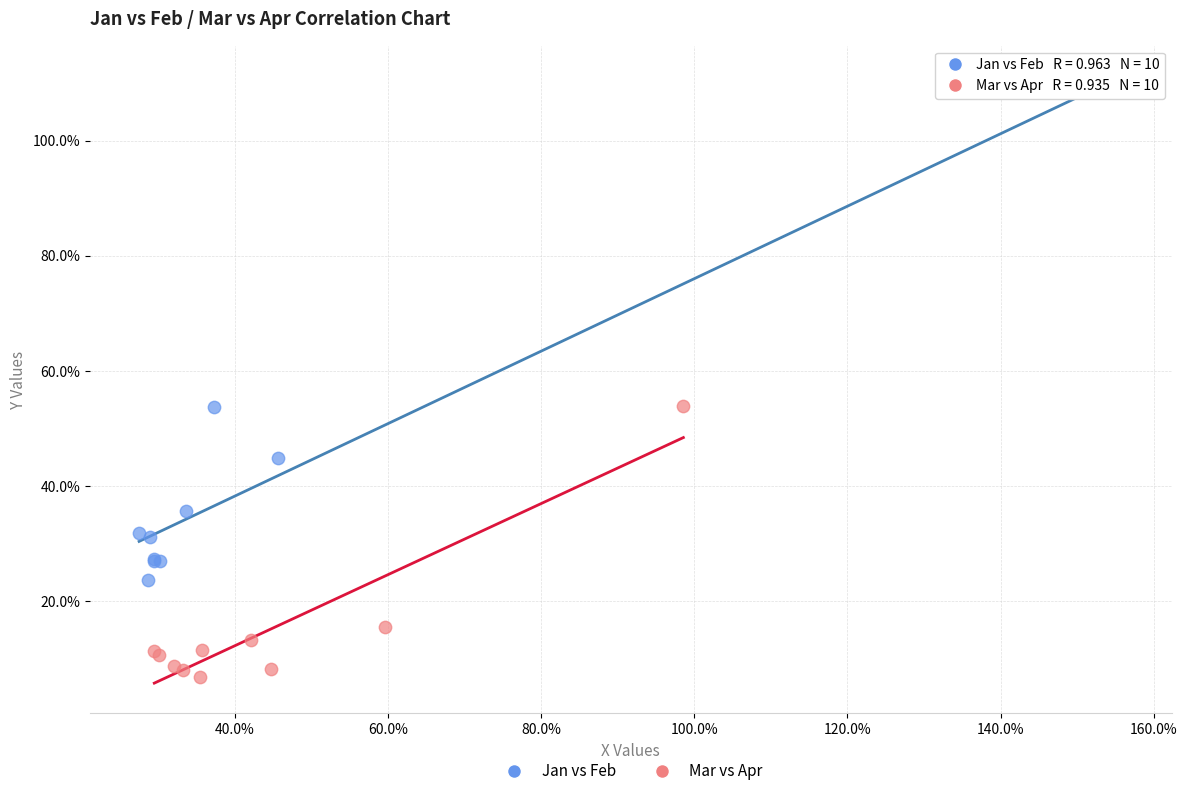

What are all the series names shown in the legend?

Jan vs Feb, Mar vs Apr